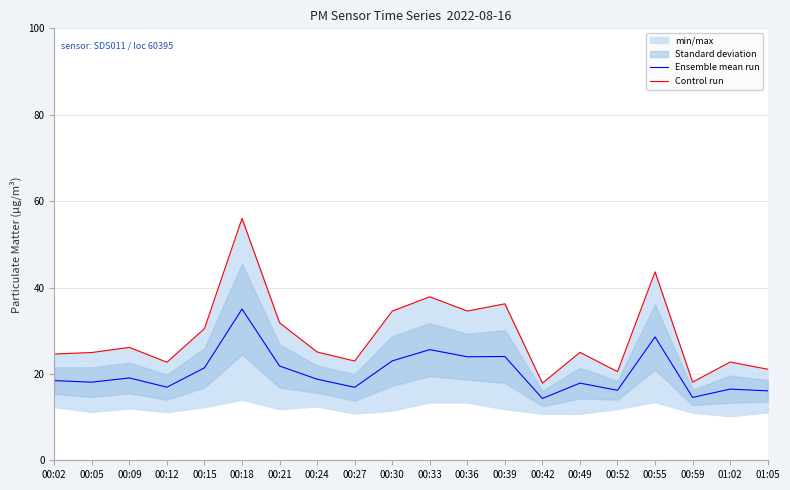

Reading left to right, extract all data points from this chart.

Ensemble mean run: 00:02=18.5	00:05=18.1	00:09=19.1	00:12=16.9	00:15=21.4	00:18=35.0	00:21=21.8	00:24=18.8	00:27=16.9	00:30=23.0	00:33=25.6	00:36=24.0	00:39=24.0	00:42=14.3	00:49=17.9	00:52=16.2	00:55=28.6	00:59=14.6	01:02=16.5	01:05=16.1
Control run: 00:02=24.6	00:05=24.9	00:09=26.1	00:12=22.7	00:15=30.5	00:18=56.0	00:21=31.8	00:24=25.1	00:27=23.0	00:30=34.5	00:33=37.9	00:36=34.5	00:39=36.2	00:42=17.9	00:49=25.0	00:52=20.5	00:55=43.6	00:59=18.1	01:02=22.8	01:05=21.1